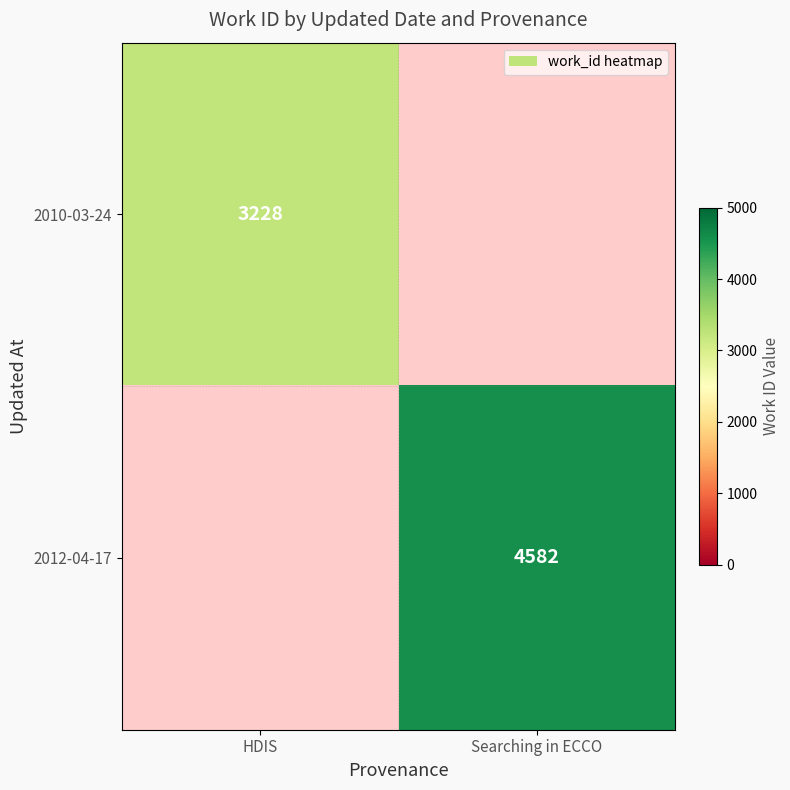

The 2012-04-17 series shows 2674 at Searching in ECCO. True or false?

False